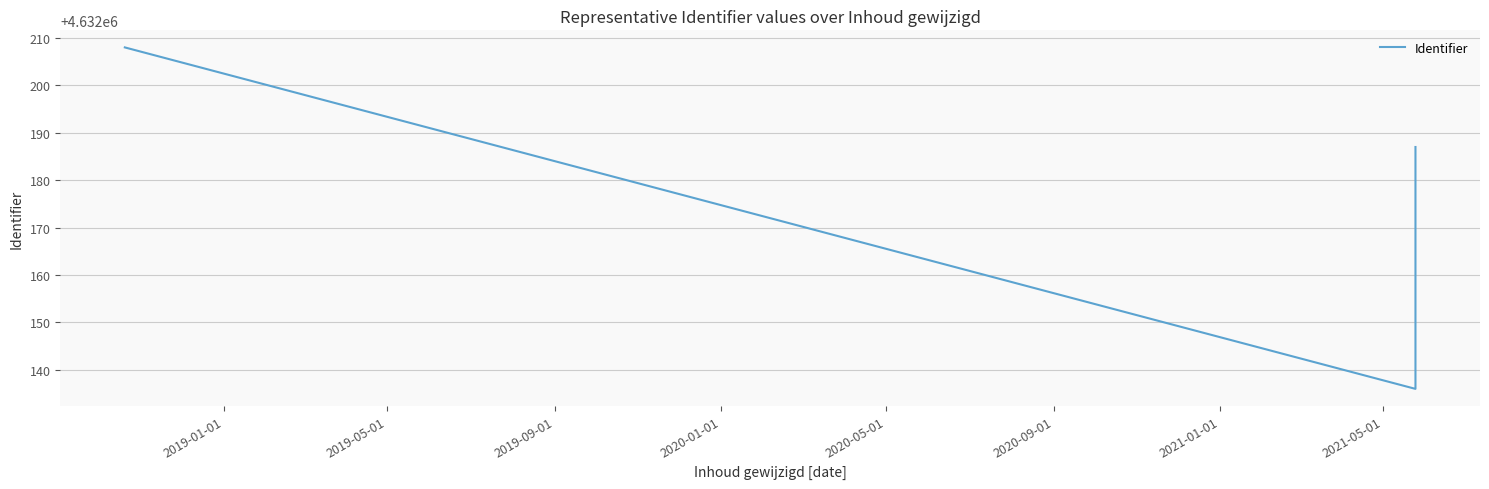

What is the difference between the maximum and minimum values?

72